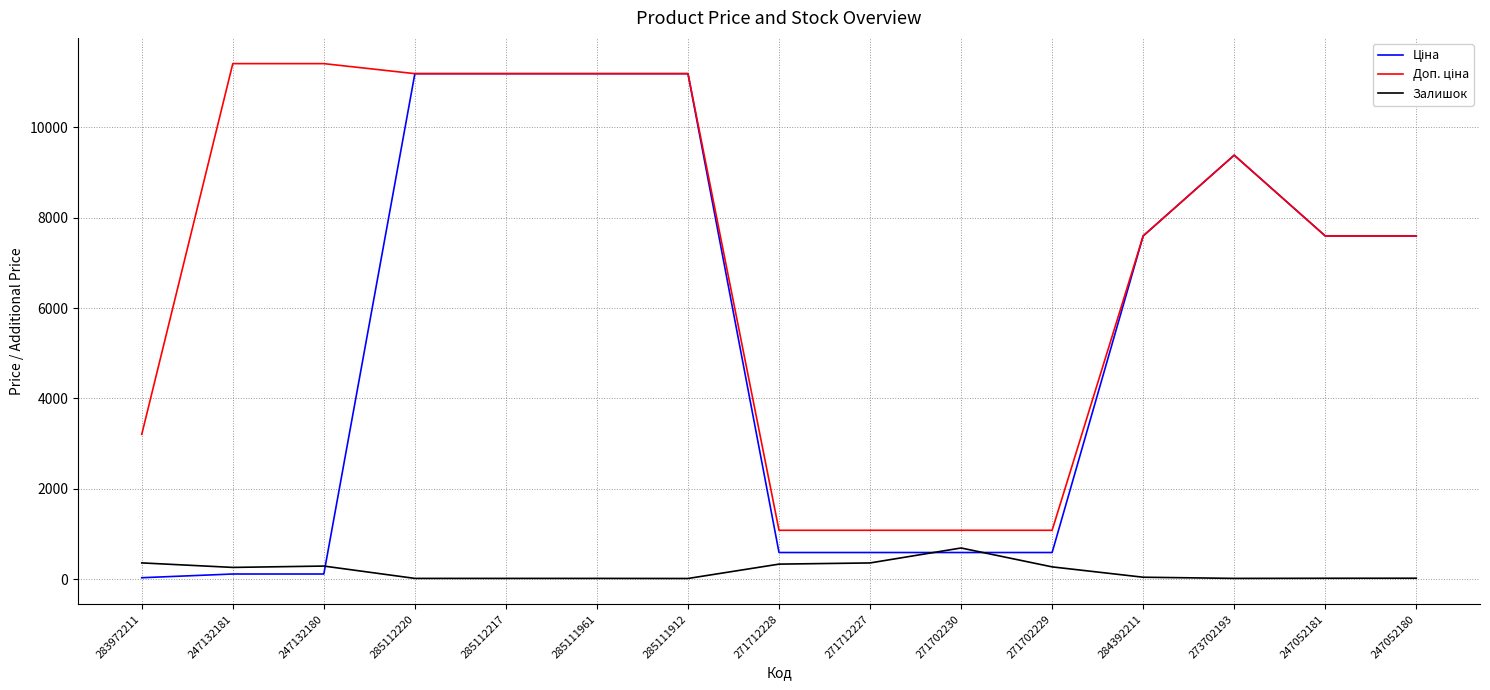

What is the average value of the Залишок series?

182.1